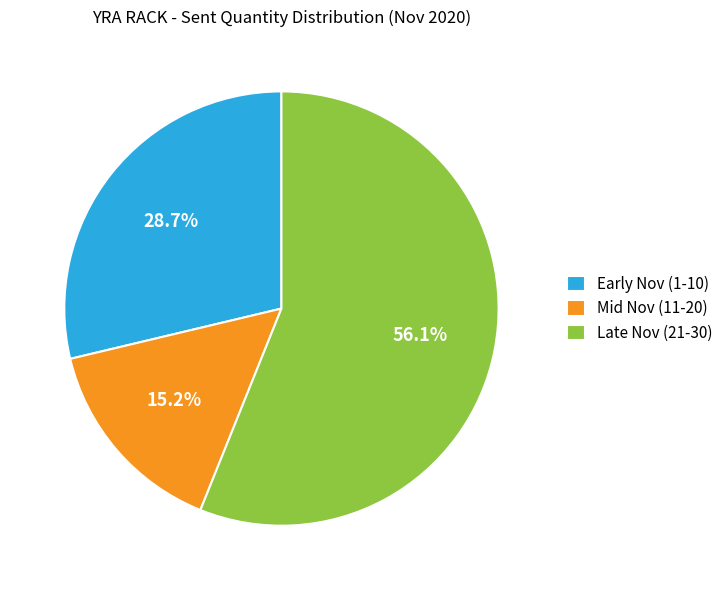

Approximately how many times larger is the value at Mid Nov (11-20) compared to Late Nov (21-30)?

0.3